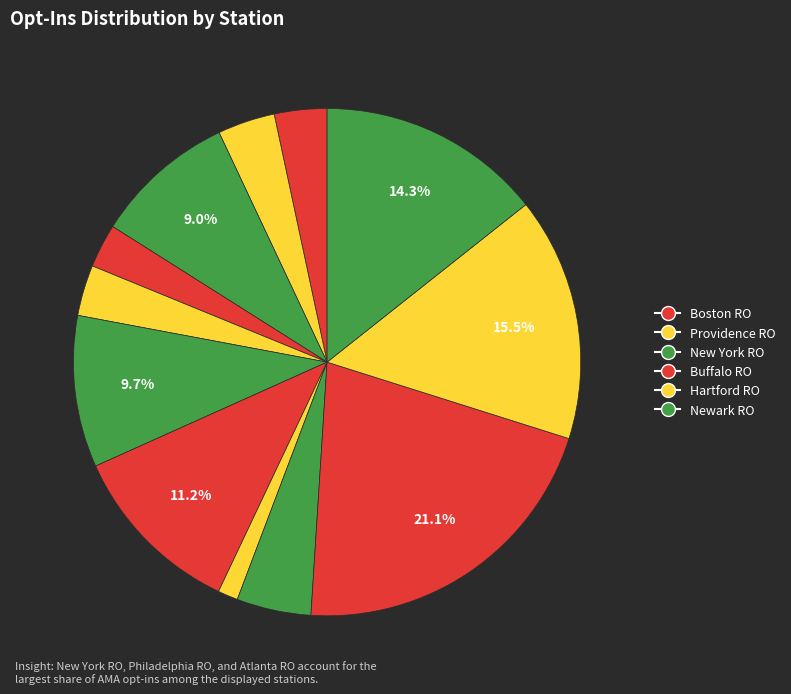

How many slices are in this pie chart?

12